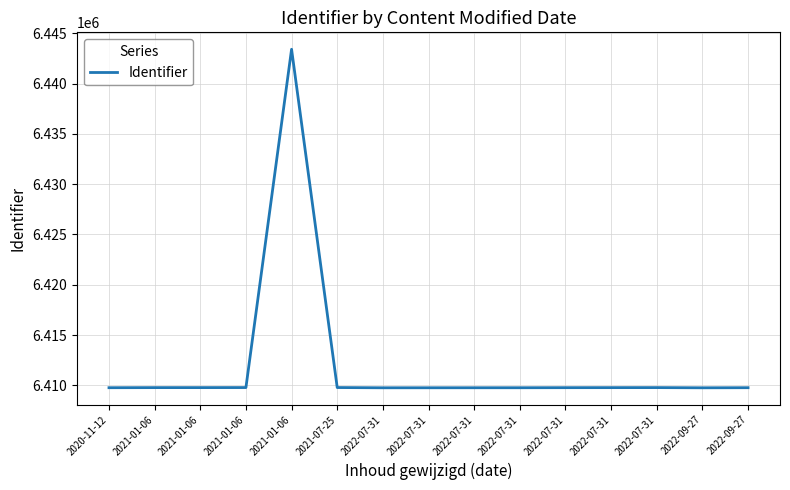

How many lines are shown in the chart?

1